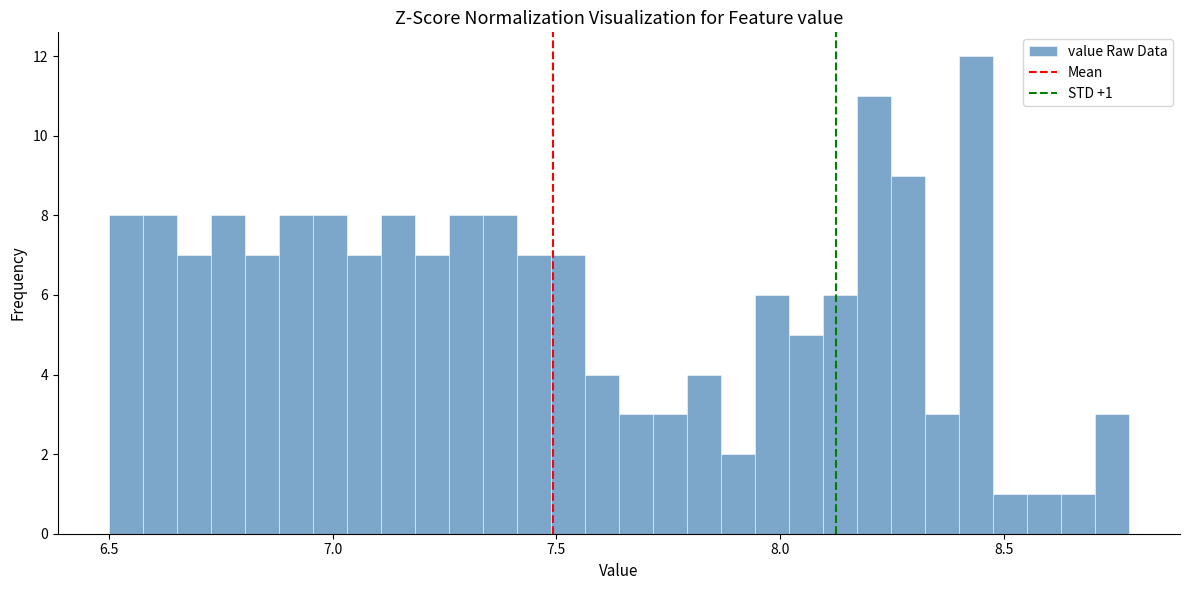

Around what value on the x-axis is the tallest bar? Give the approximate position of its centre, as read against the axis.

8.45